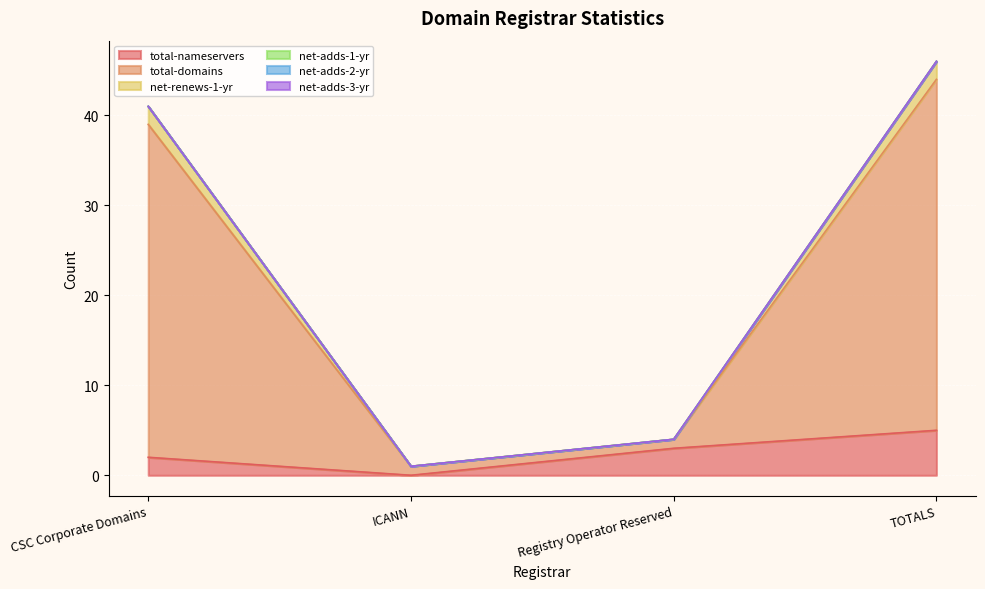

True or false: total-domains and total-nameservers intersect in this chart.

False